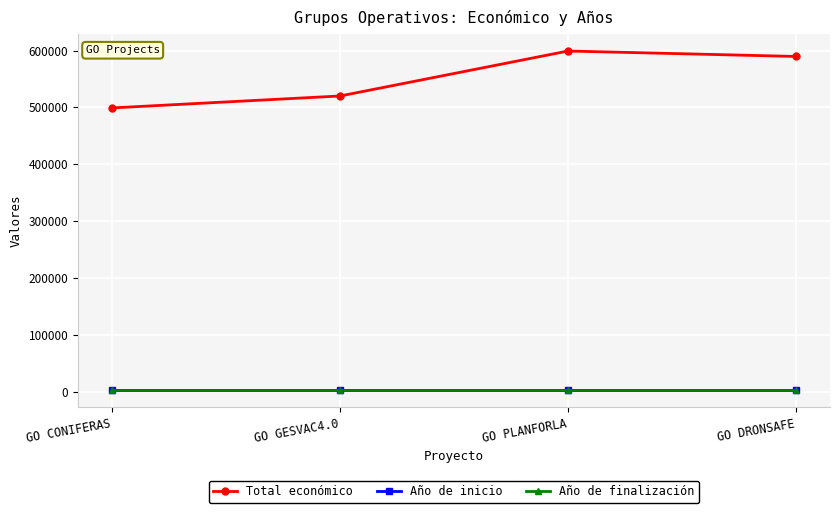

True or false: Total económico has more than 1 points higher than both neighbors.

False